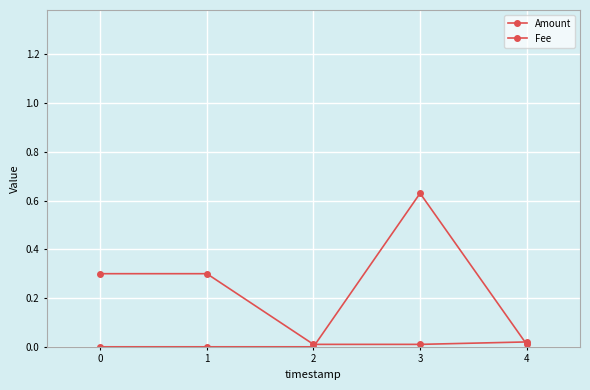

Count the number of categories in the chart.

5